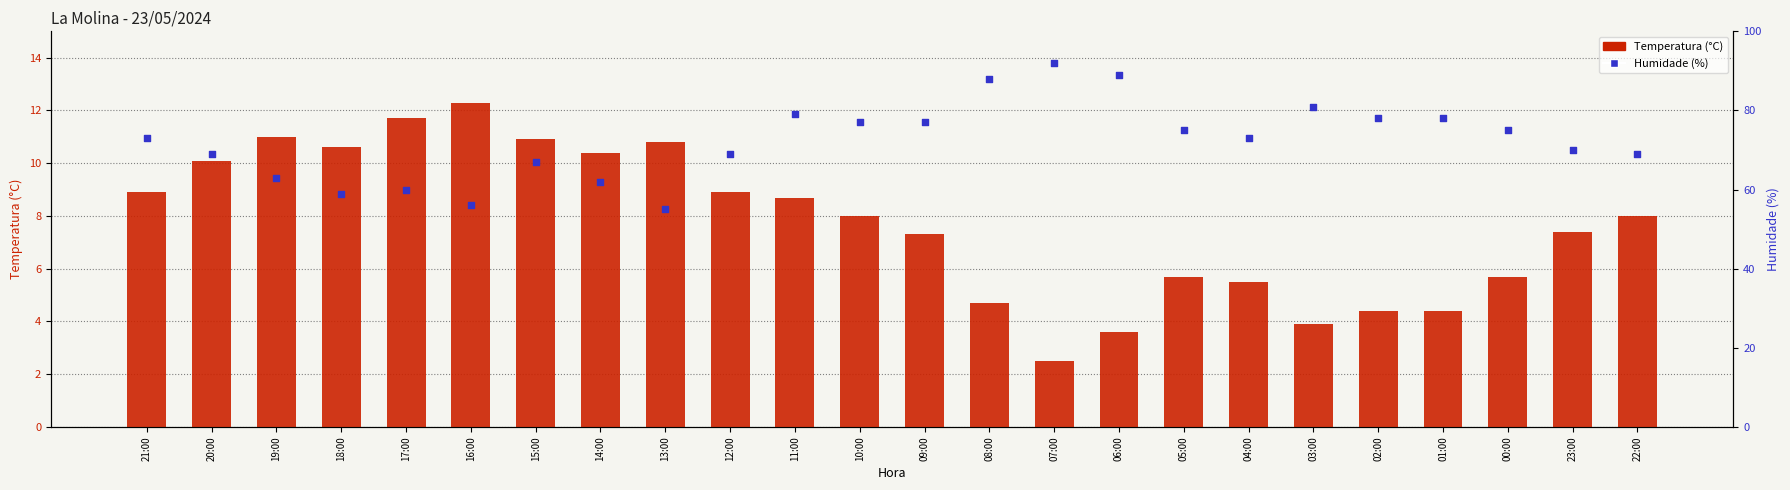

Is the value of Humidade (%) at 06:00 greater than the value of Temperatura (°C) at 03:00?

Yes